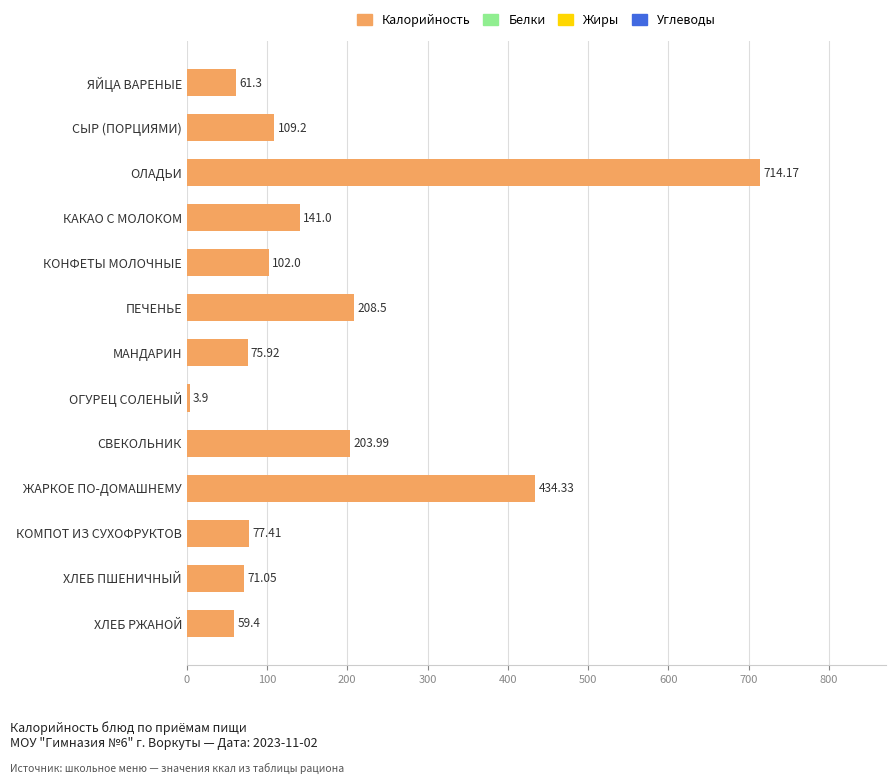

Where is the data nearest to the value 359?

ЖАРКОЕ ПО-ДОМАШНЕМУ